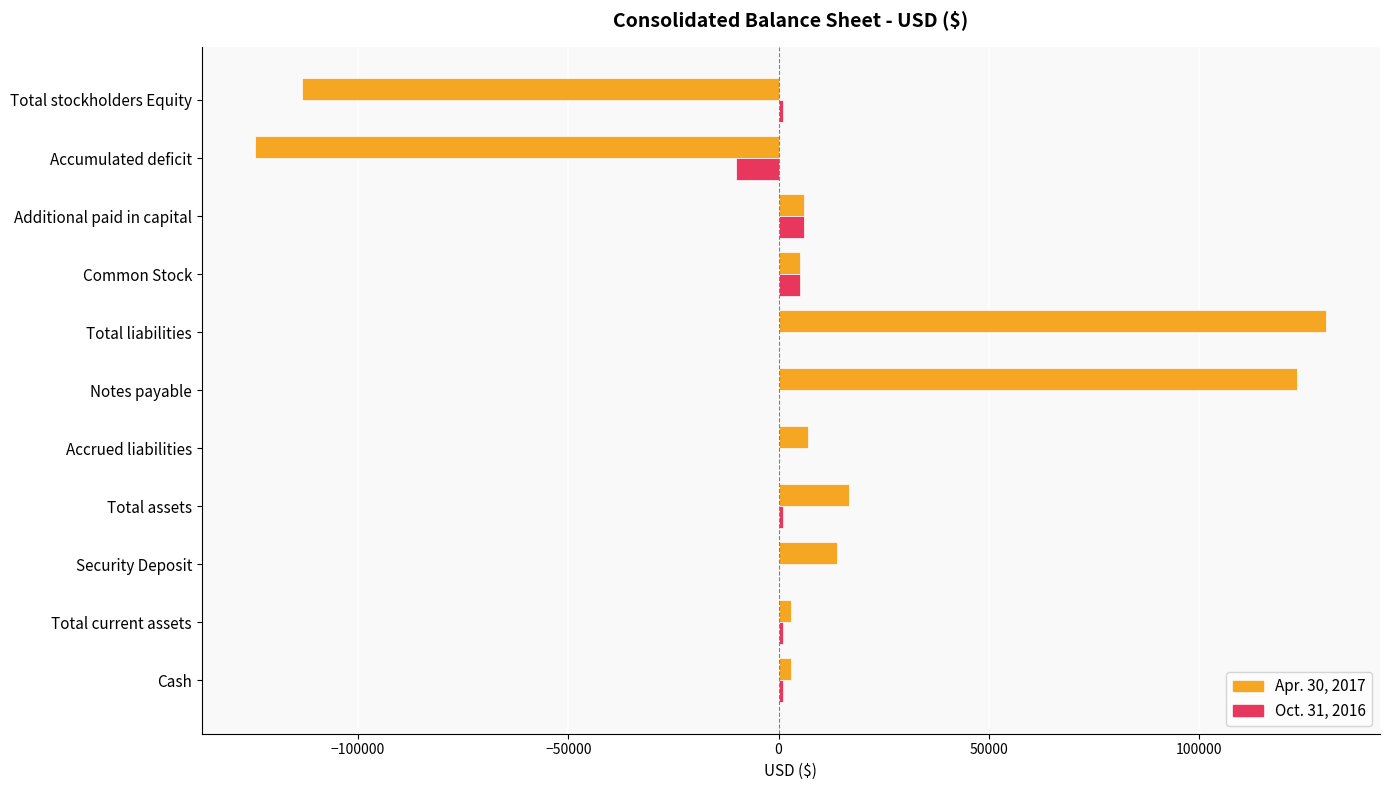

True or false: Oct. 31, 2016 has a value of 0 at Security Deposit.

True